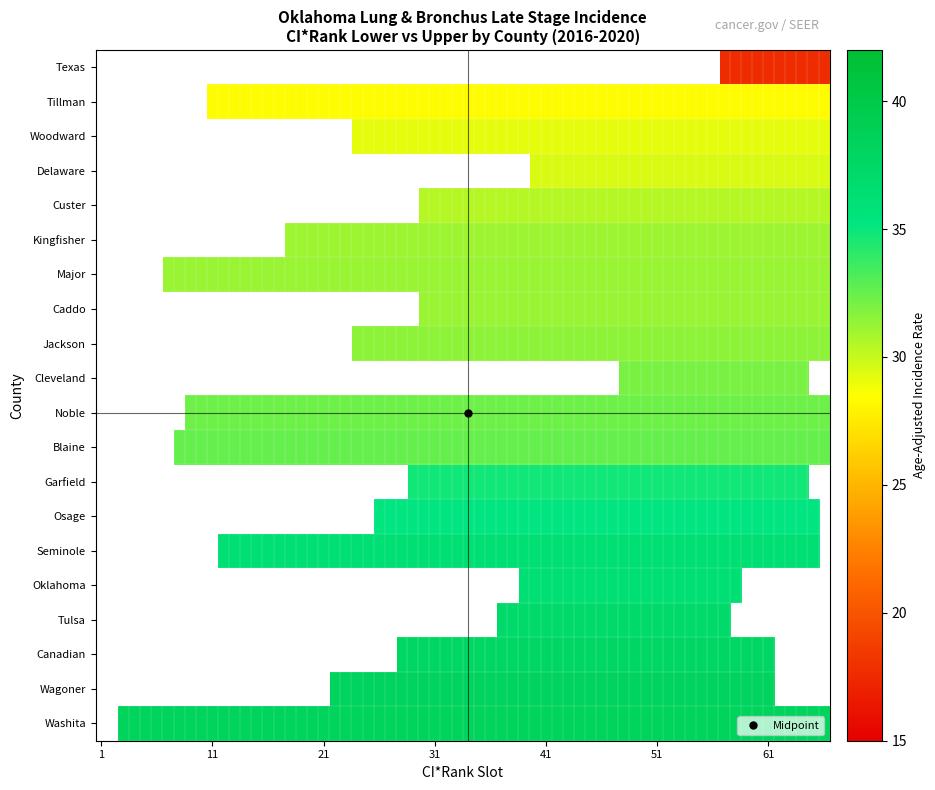

What is the difference between the ci_rank_upper values at 13 and 8?

1.0